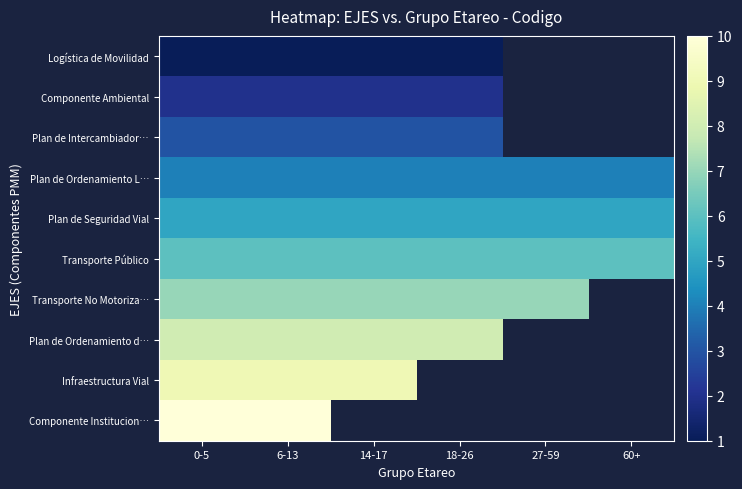

Which has a higher value, 60+ or 27-59?

27-59